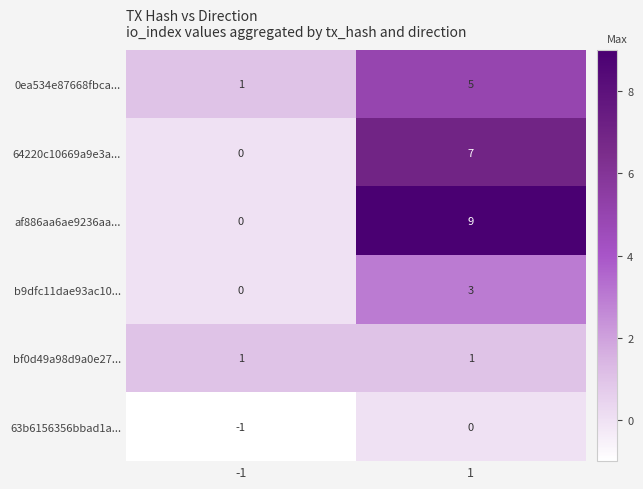

What is the difference between the maximum and minimum values in the b9dfc11dae93ac10... series?

3